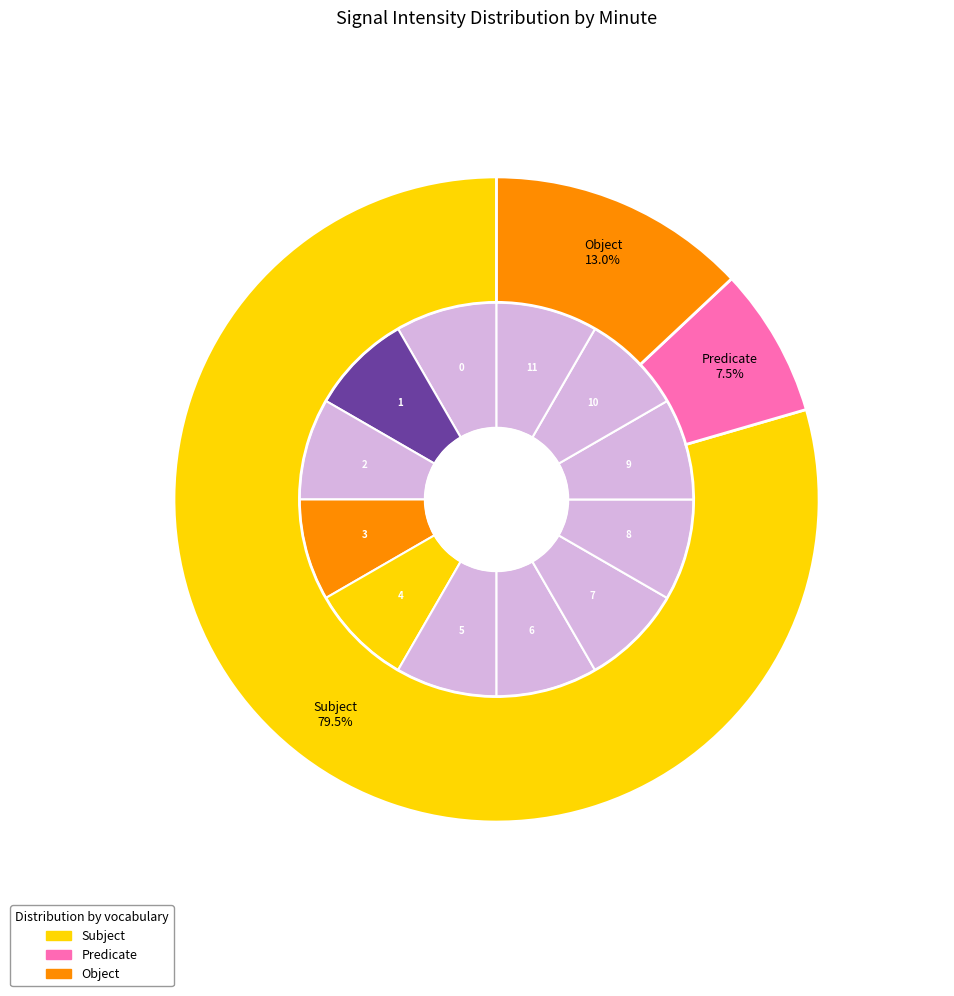

What percentage is the 10 slice, to the nearest percent?

8%